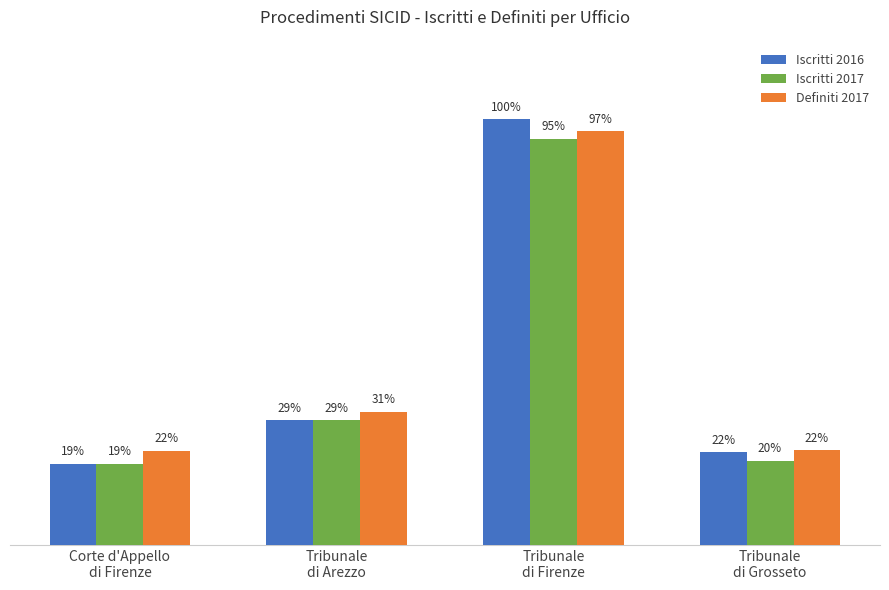

What are all the series names shown in the legend?

Iscritti 2016, Iscritti 2017, Definiti 2017